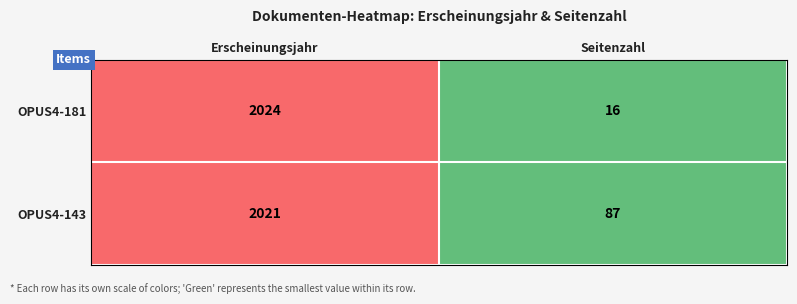

Reading right to left, list all the values displayed in this chart.

OPUS4-181: Seitenzahl=16	Erscheinungsjahr=2024
OPUS4-143: Seitenzahl=87	Erscheinungsjahr=2021